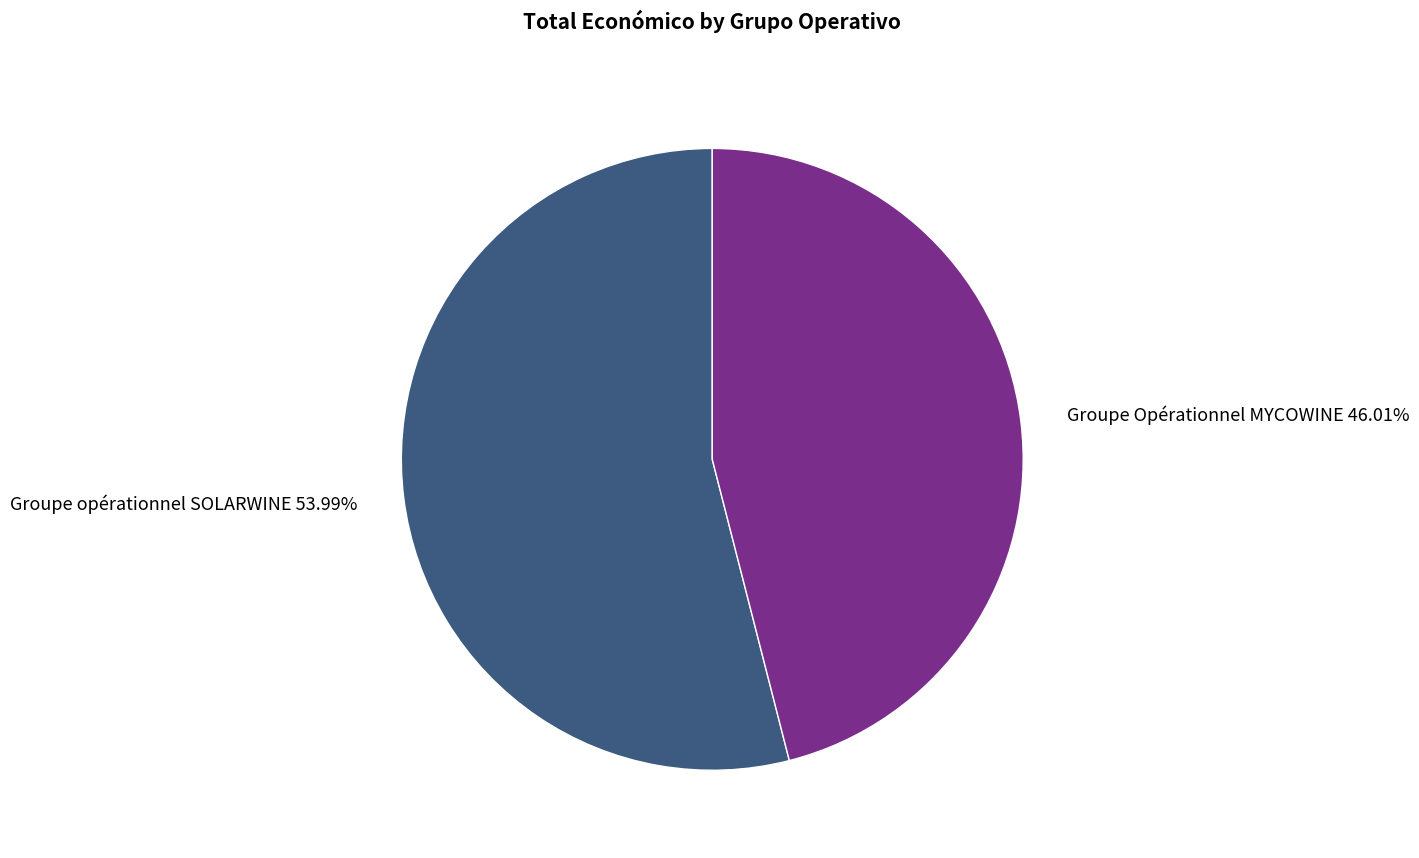

How many slices are in this pie chart?

2